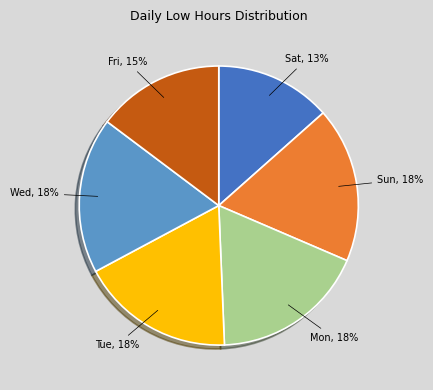

Which has a higher value, Fri or Sun?

Sun